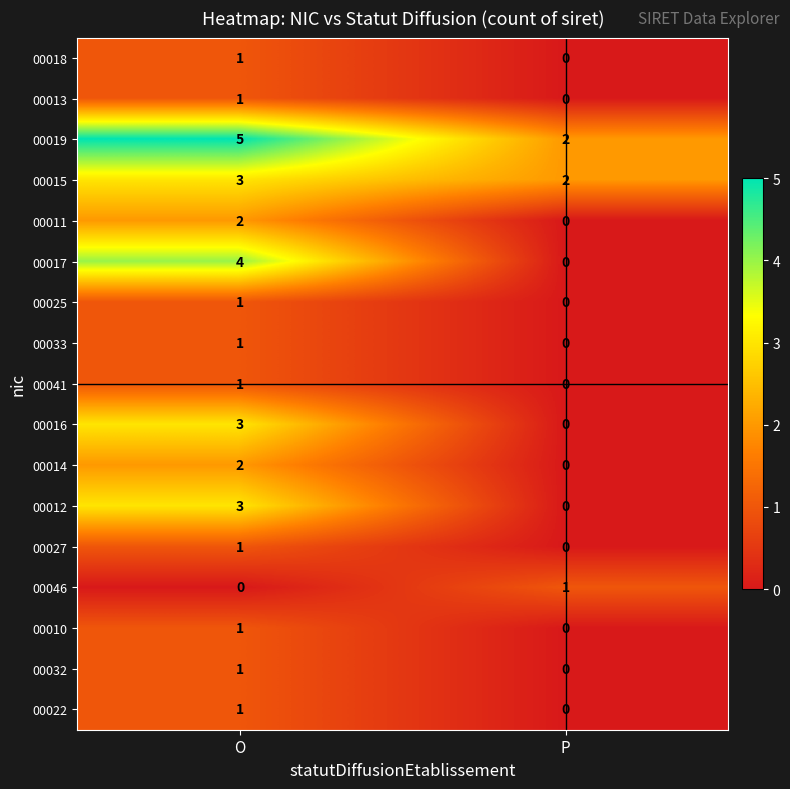

At which category does the chart reach its peak across all series?

O